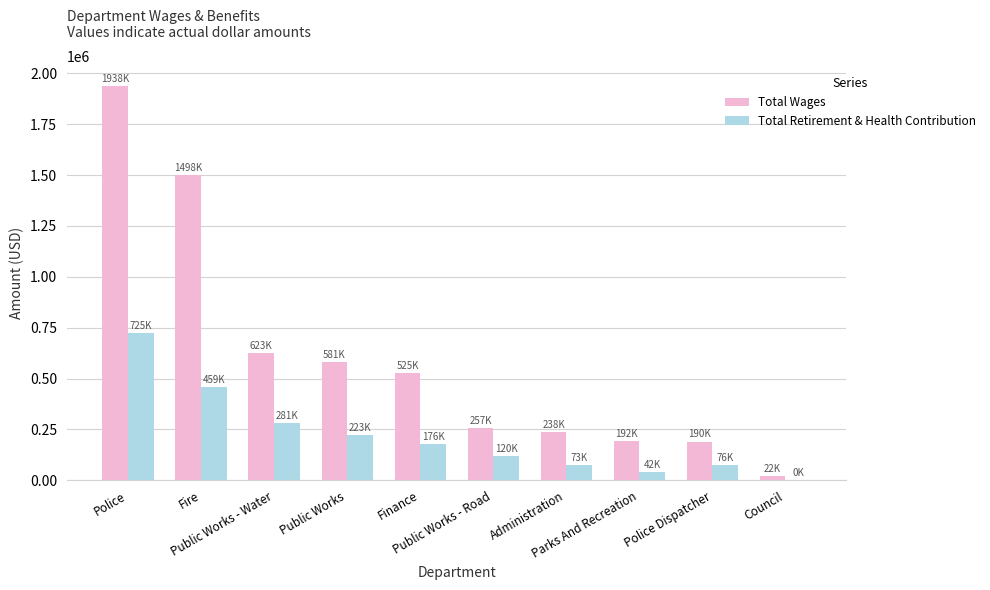

At which category is the sum across all series the highest?

Police